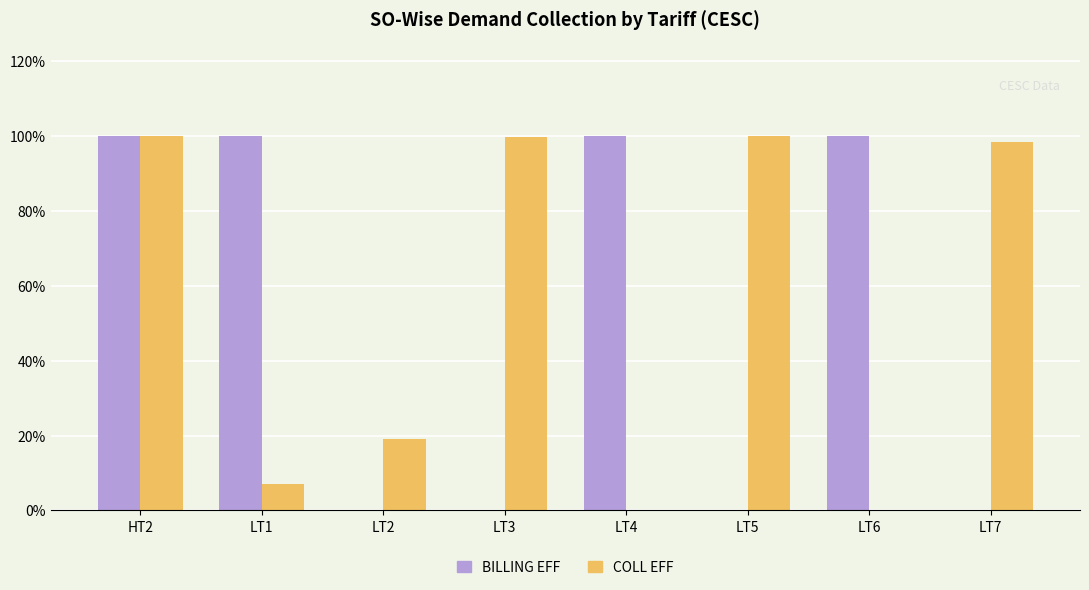

Count the number of data series in this chart.

2